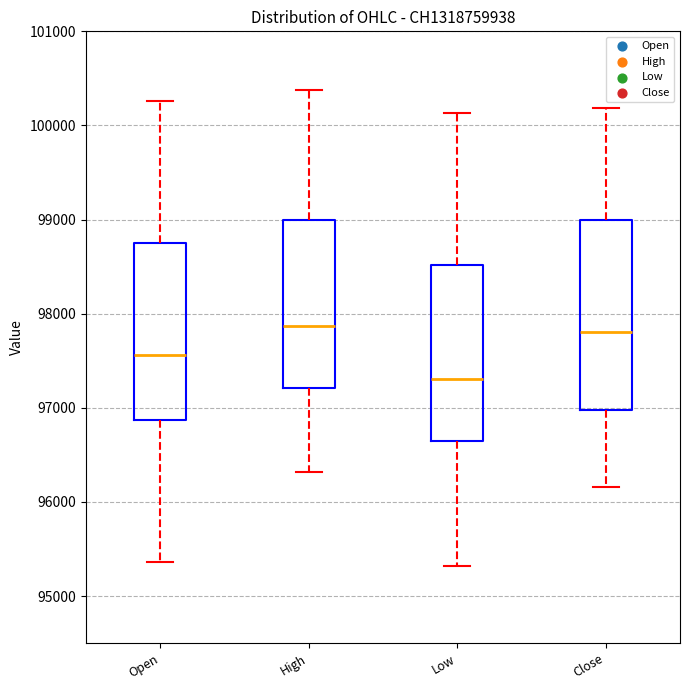

Where is the upper edge of the box for Close on the y-axis? The values are not printed on the chart, so give them approximately, as read against the axis.

99000